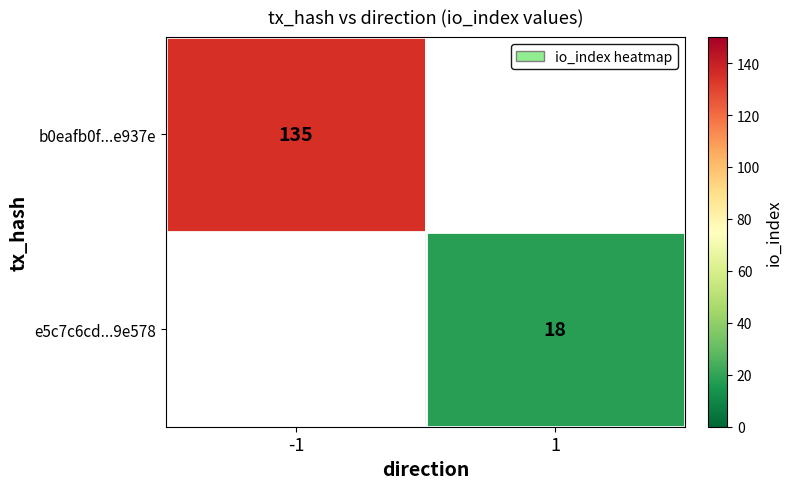

At how many categories does at least one series exceed 122?

1